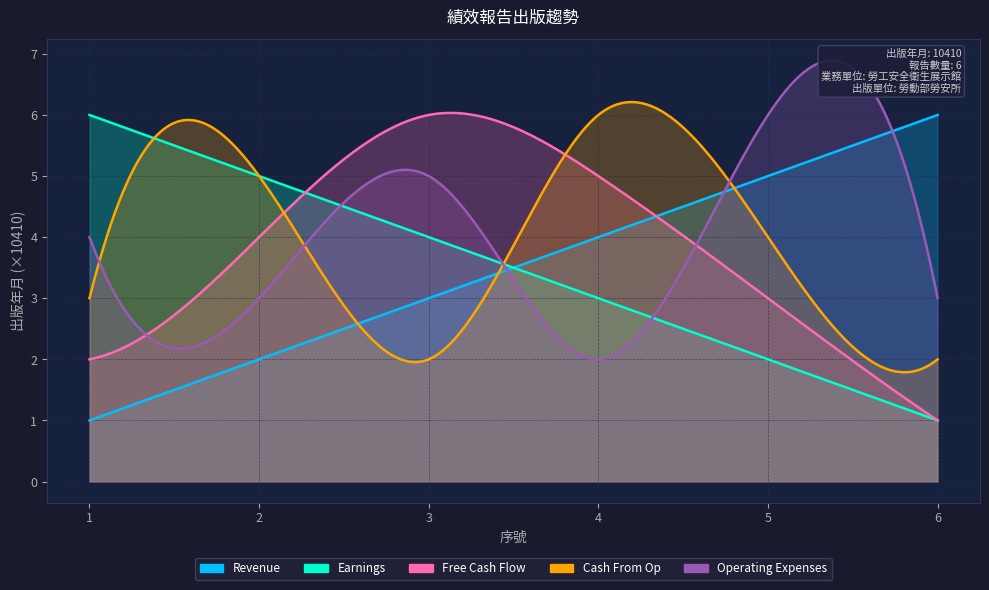

How many times do Free Cash Flow and Earnings cross each other?

1